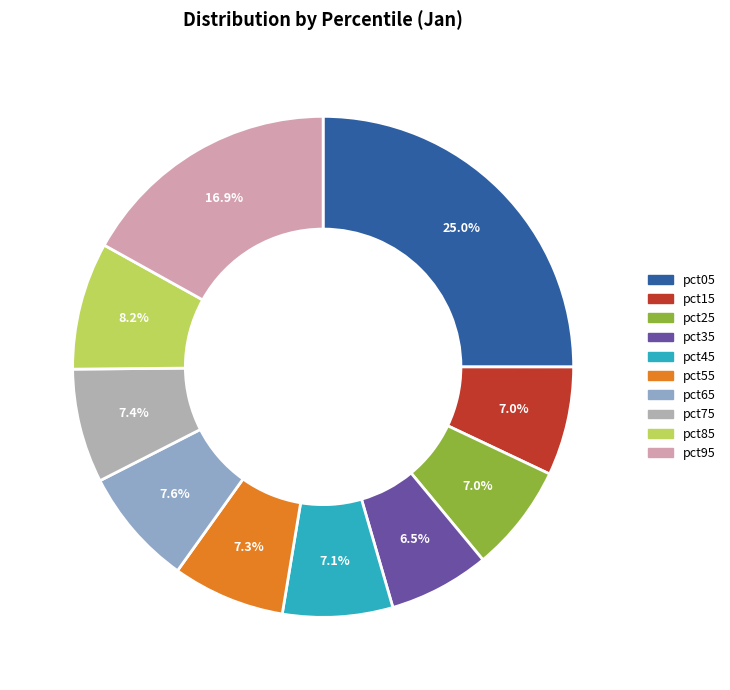

Which slice is the smallest?

pct35